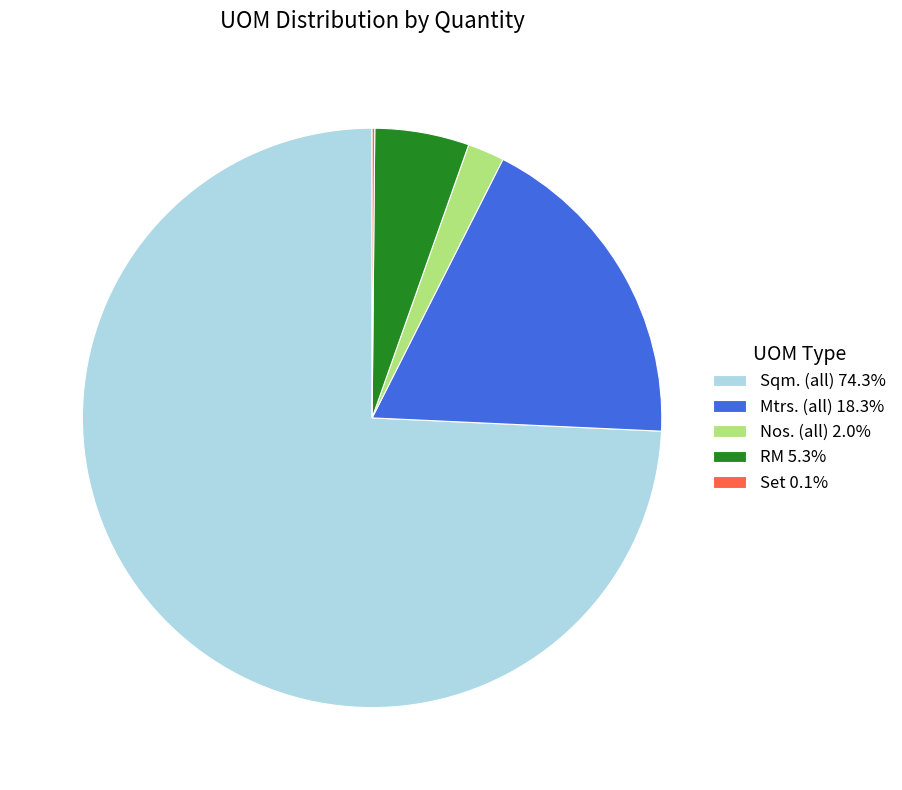

Is there a majority slice in this chart?

Yes